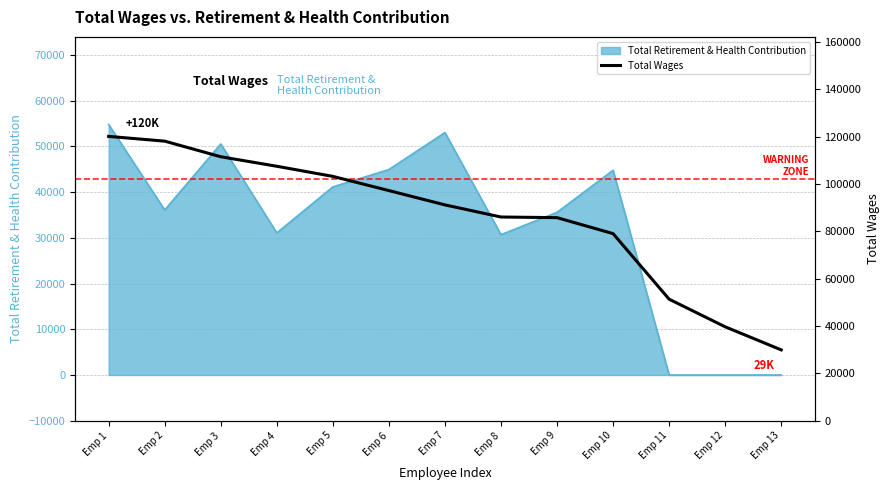

Where is Total Retirement & Health Contribution nearest to the value 27399?

Emp 8